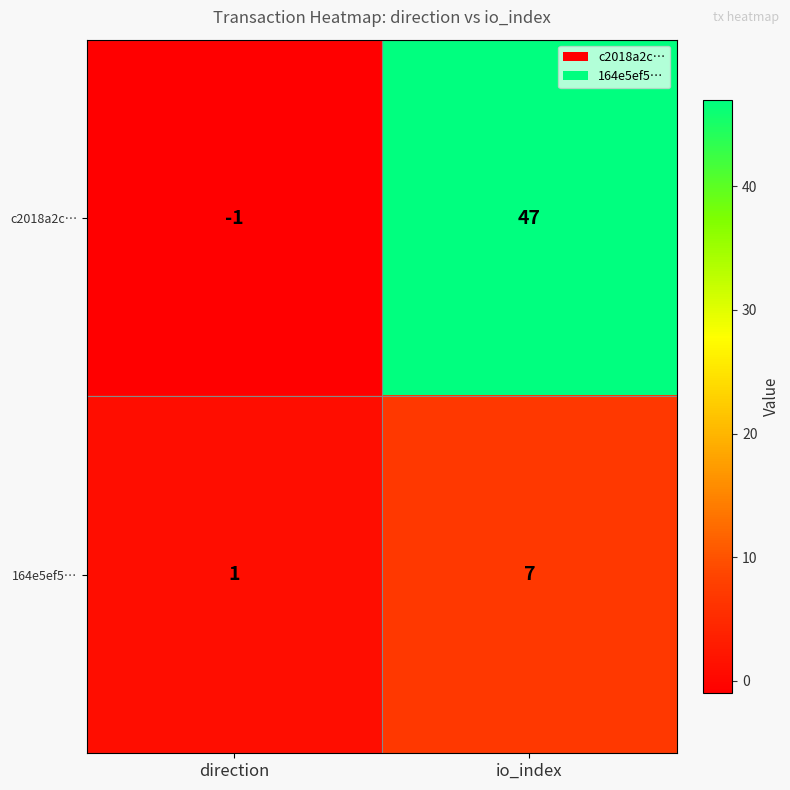

Which label corresponds to the smallest value in the chart?

direction